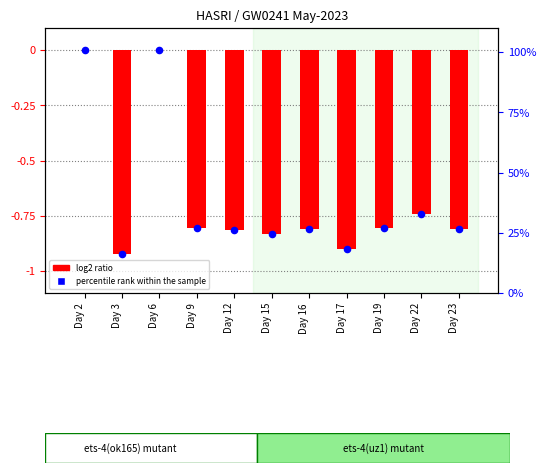

Which series has the widest spread of Y values?

percentile rank within the sample